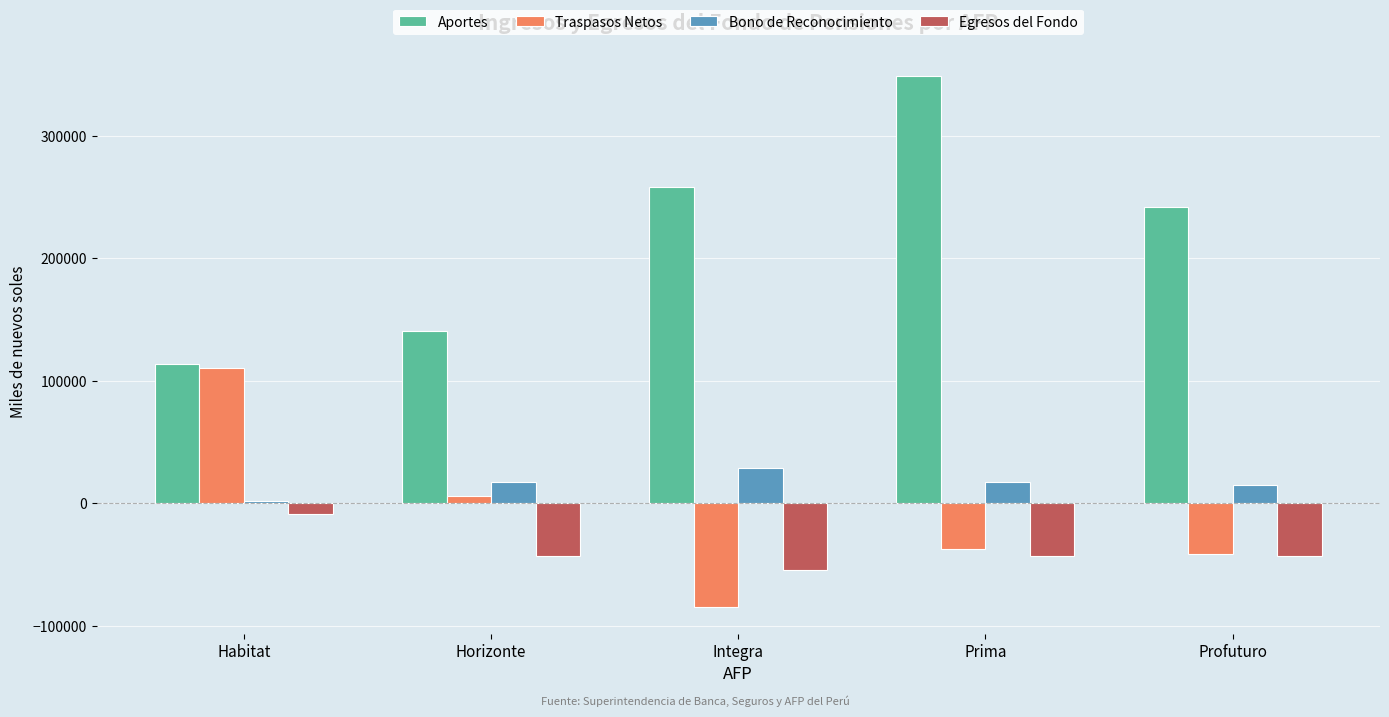

Which series has the largest range (max minus min)?

Aportes